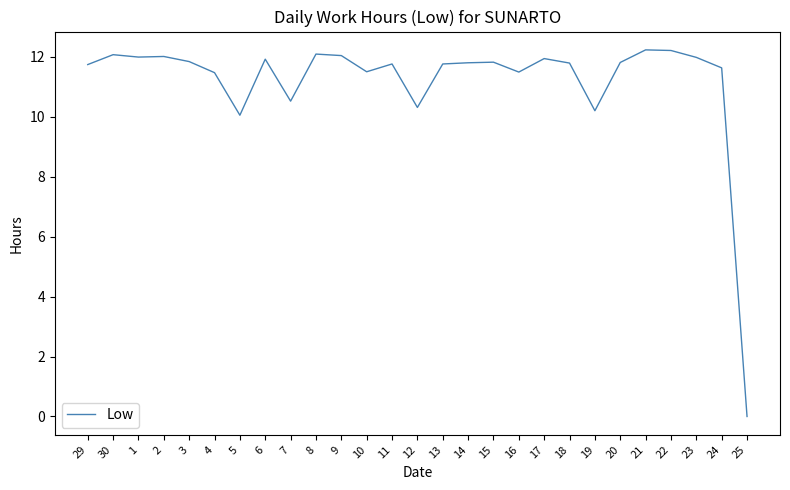

How many lines are shown in the chart?

1